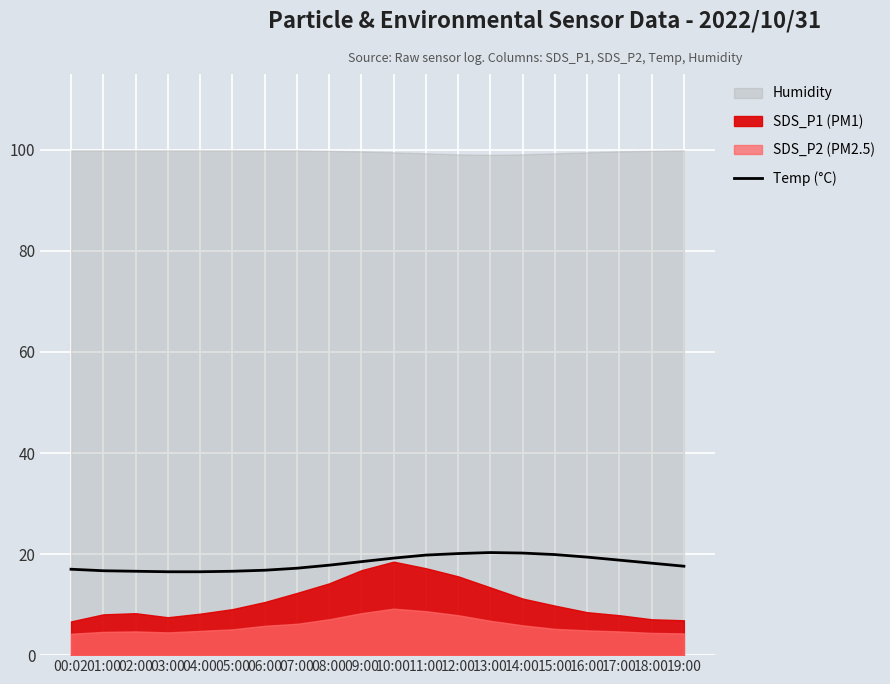

Which label corresponds to the smallest value in the chart?

03:00